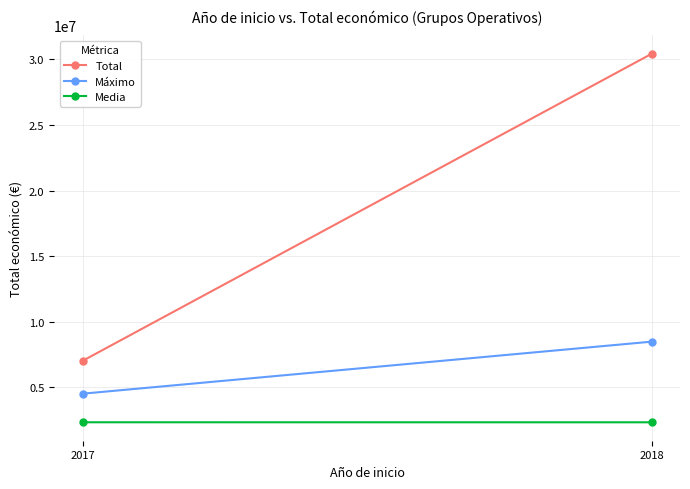

Which category has the highest value in the Máximo series?

2018